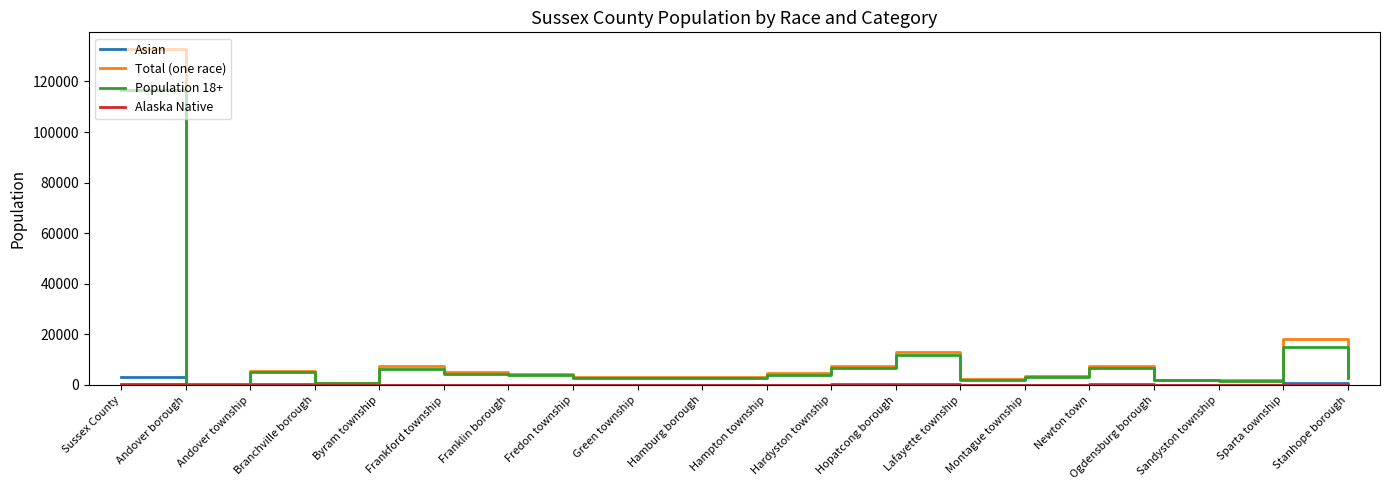

Which series has the largest range (max minus min)?

Total (one race)